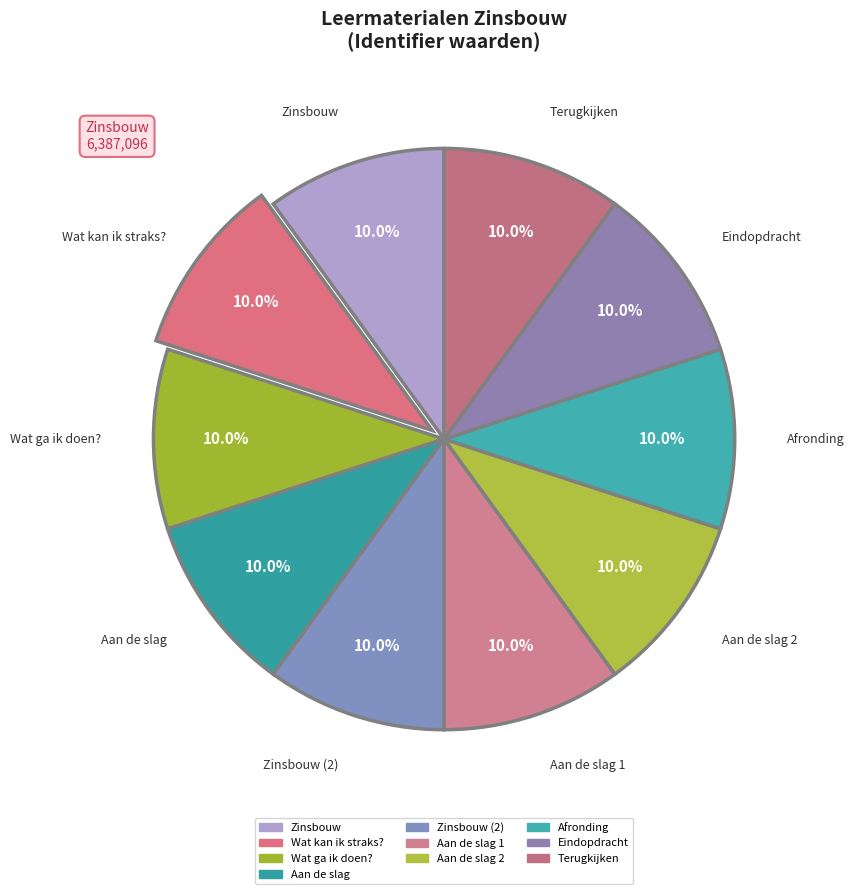

Rank the categories by value from highest to lowest.

Terugkijken, Eindopdracht, Afronding, Aan de slag 2, Aan de slag 1, Zinsbouw (2), Aan de slag, Wat ga ik doen?, Wat kan ik straks?, Zinsbouw